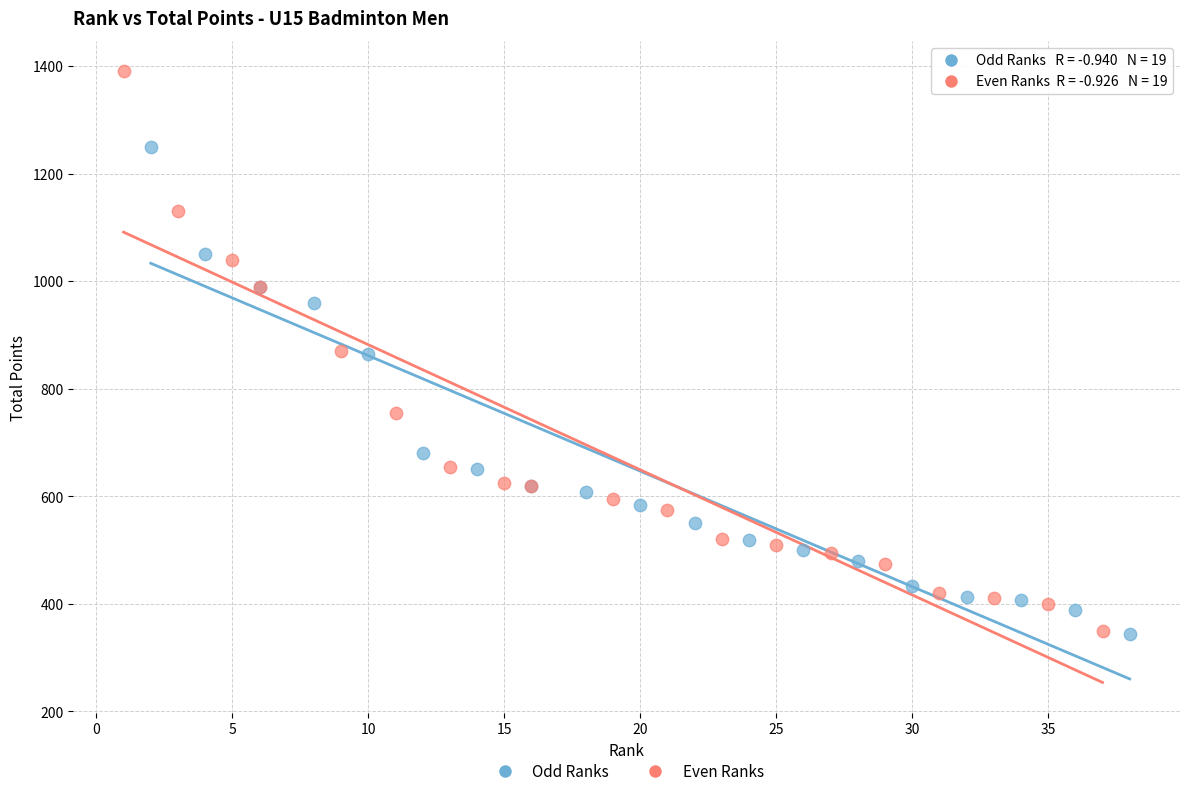

Which series has the largest Y range (max minus min)?

Even Ranks